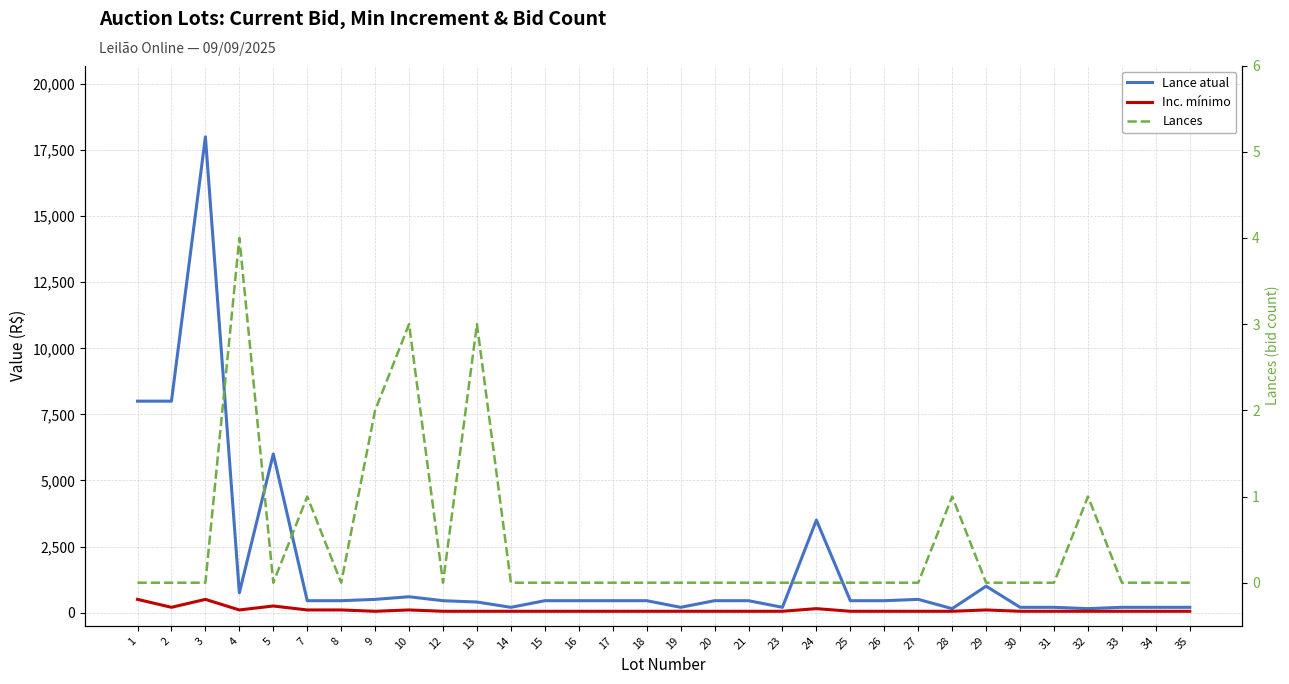

True or false: Inc. mínimo and Lance atual cross at least once.

False